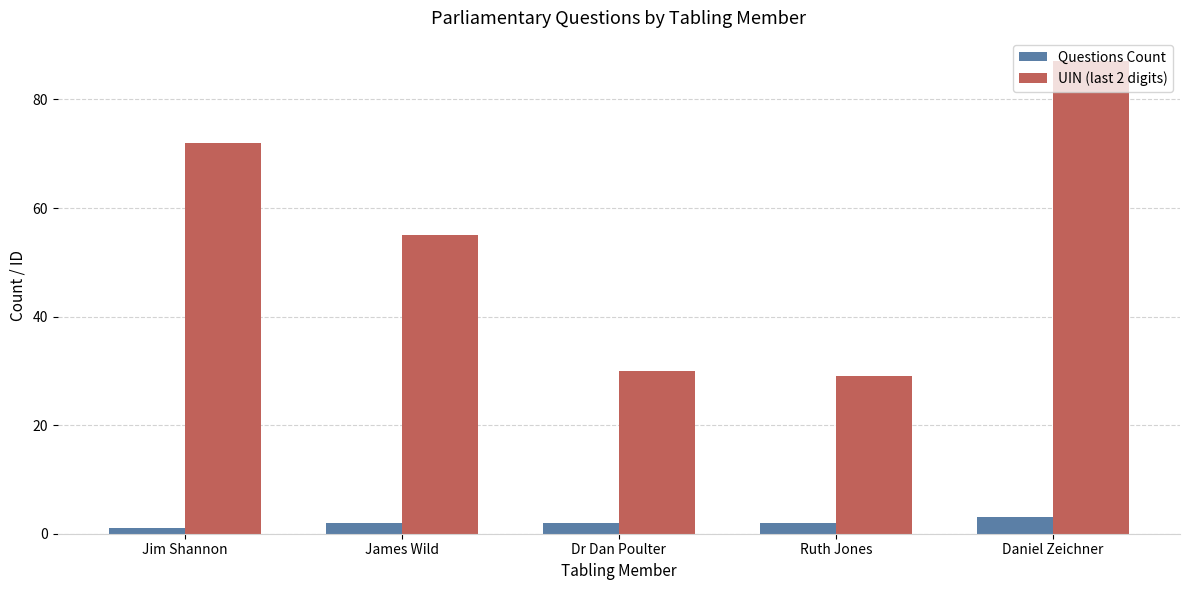

True or false: UIN (last 2 digits) has a value of 115 at Daniel Zeichner.

False